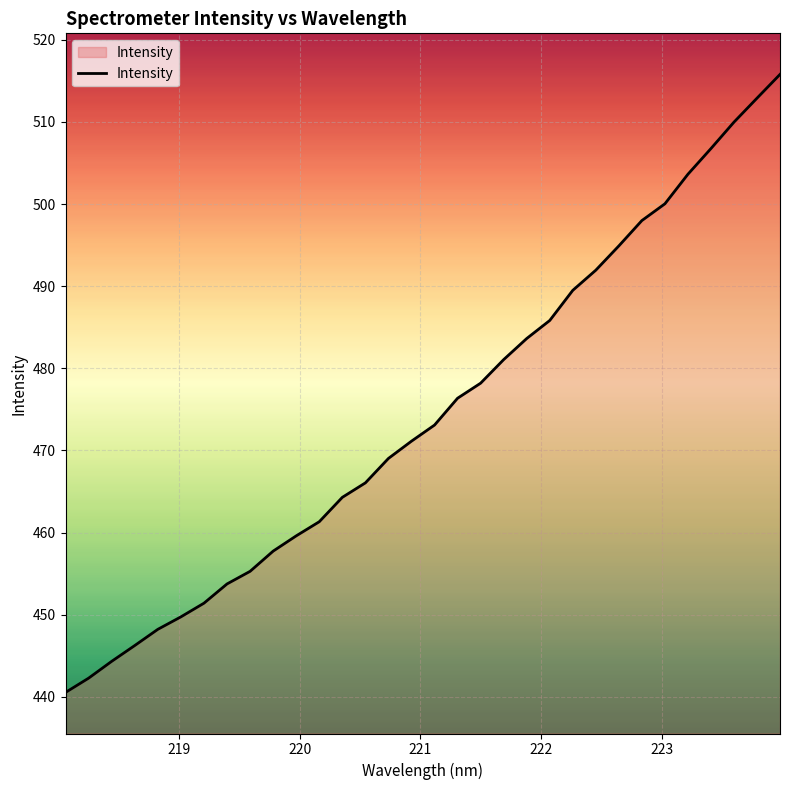

What is the smallest value displayed?

440.5